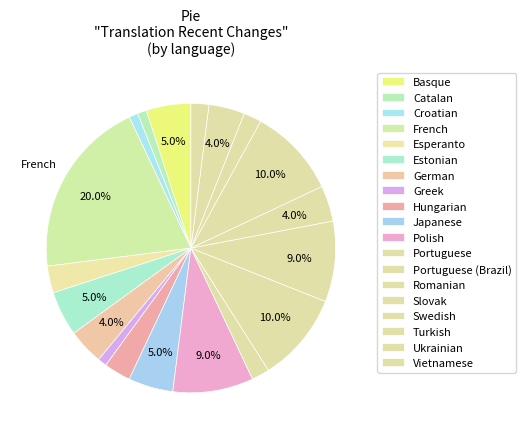

To the nearest percent, what portion does Croatian represent?

1%